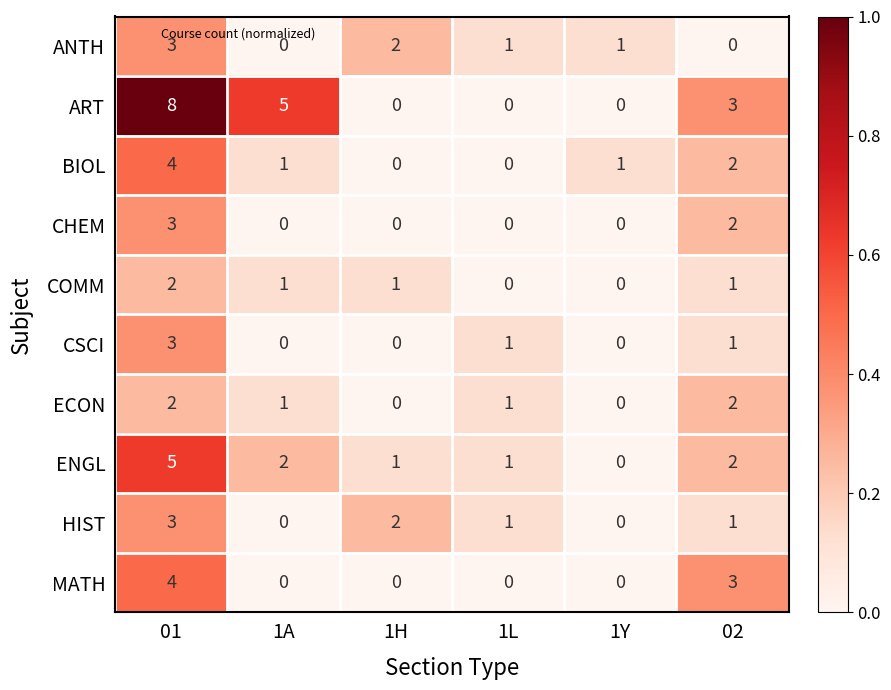

What is the sum of all MATH values?

7